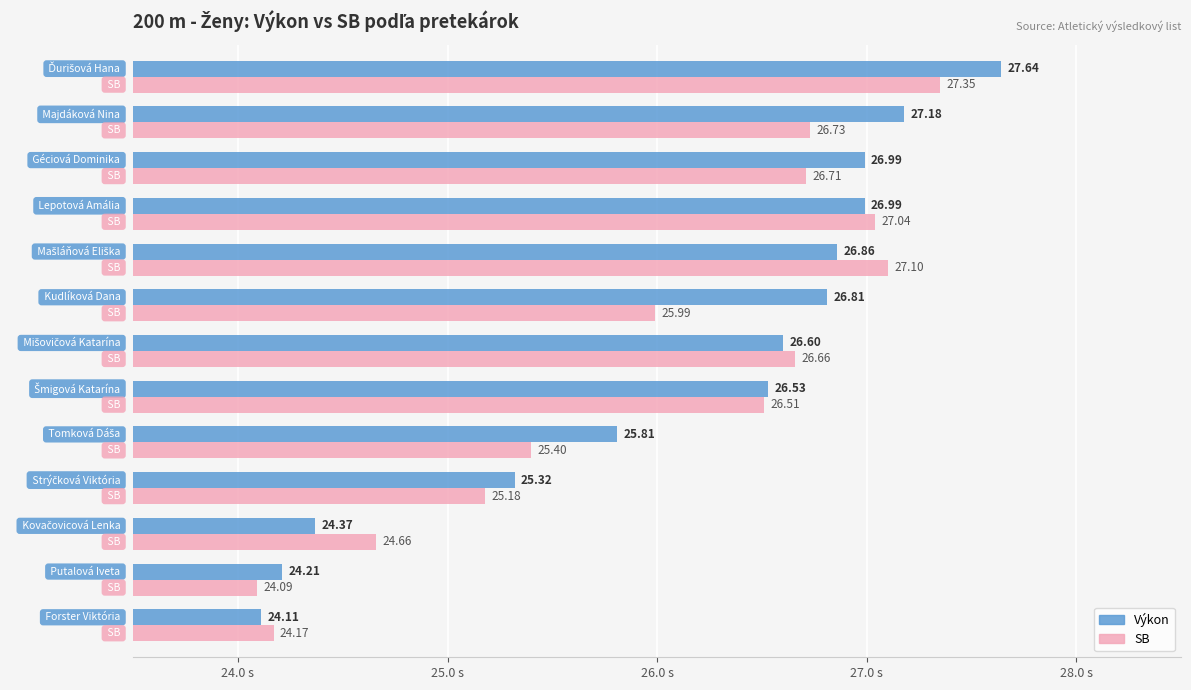

List the series in order of their peak value, highest first.

Výkon, SB